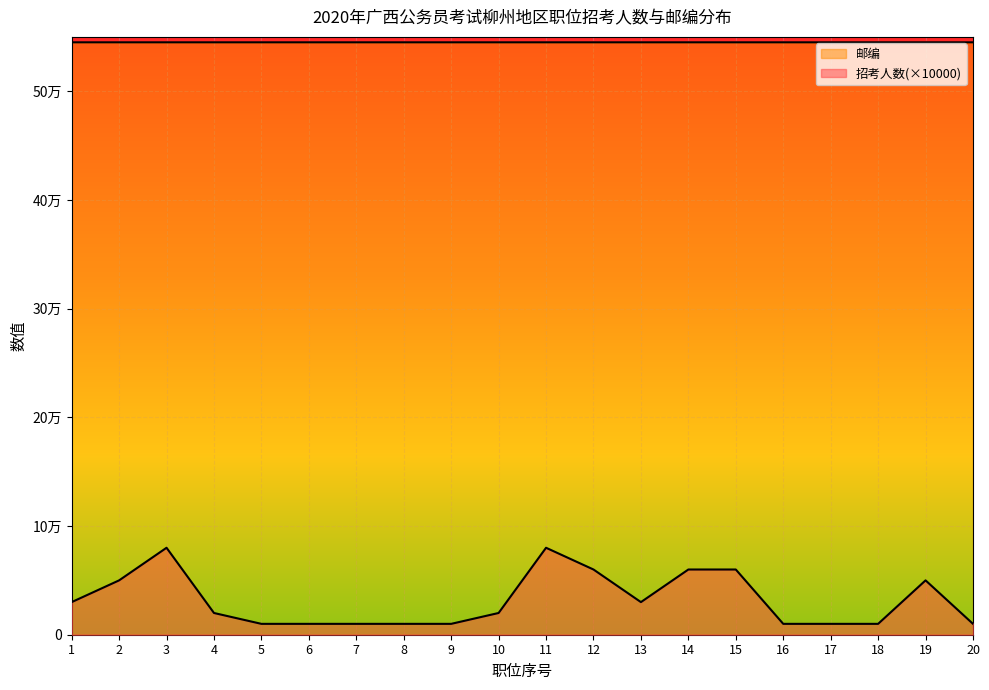

Rank the series by their maximum value, from highest to lowest.

邮编, 招考人数